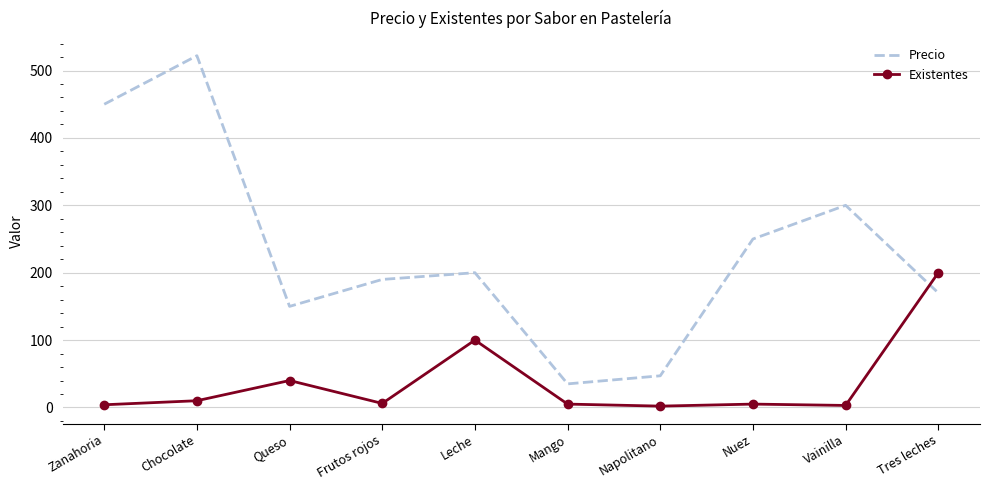

What is the difference between the maximum and minimum values in the Precio series?

487